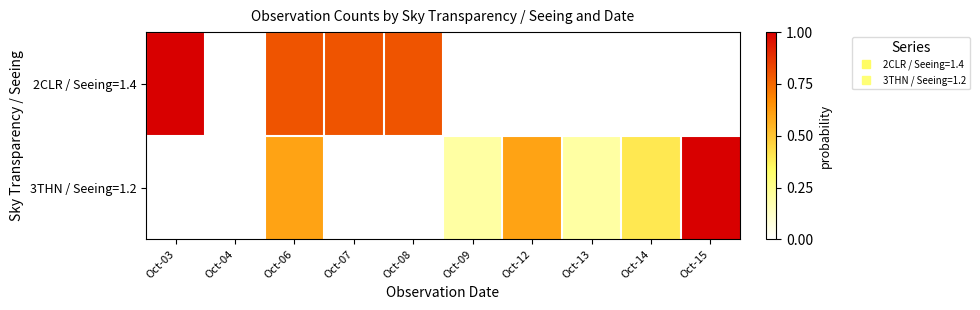

What is the difference between the highest and lowest values at Oct-08?

0.8